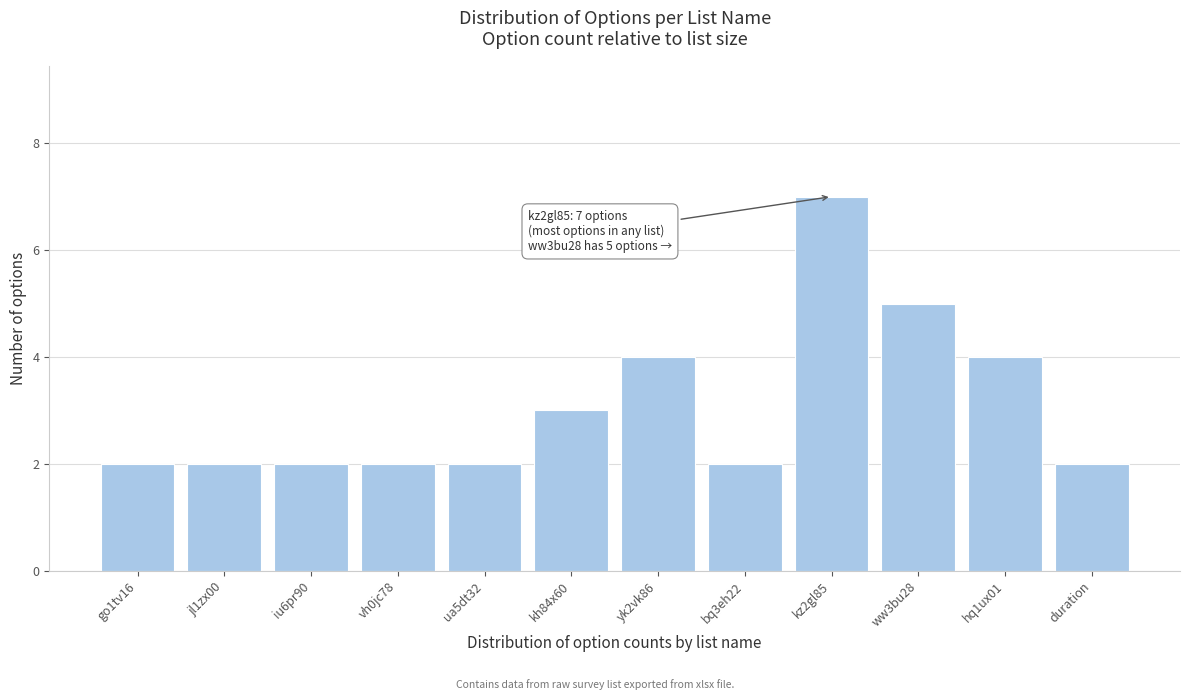

Reading left to right, extract all data points from this chart.

2	2	2	2	2	3	4	2	7	5	4	2